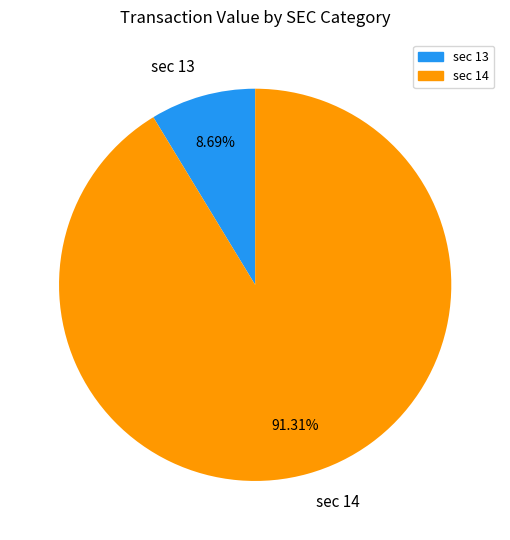

What is the largest slice in the pie chart?

sec 14